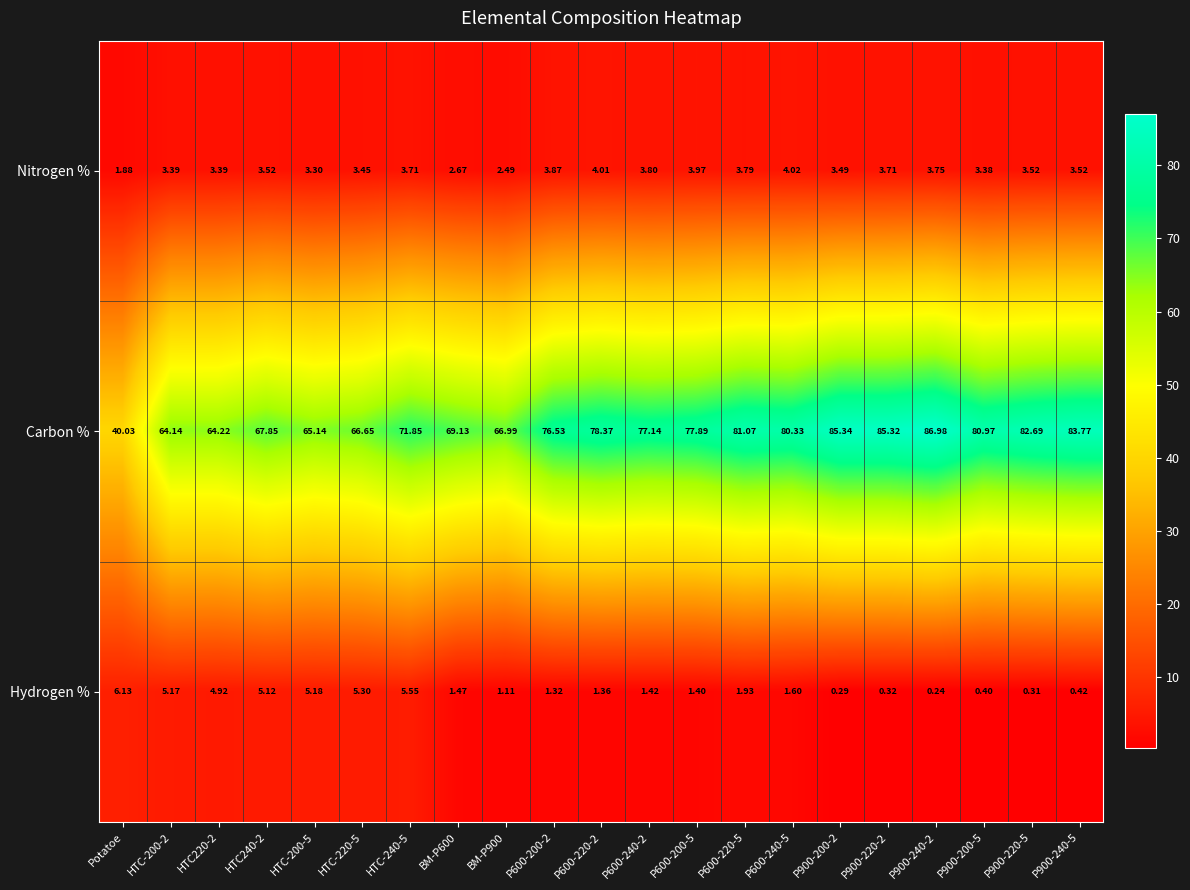

Where does the Hydrogen % series first go above 1?

Potatoe